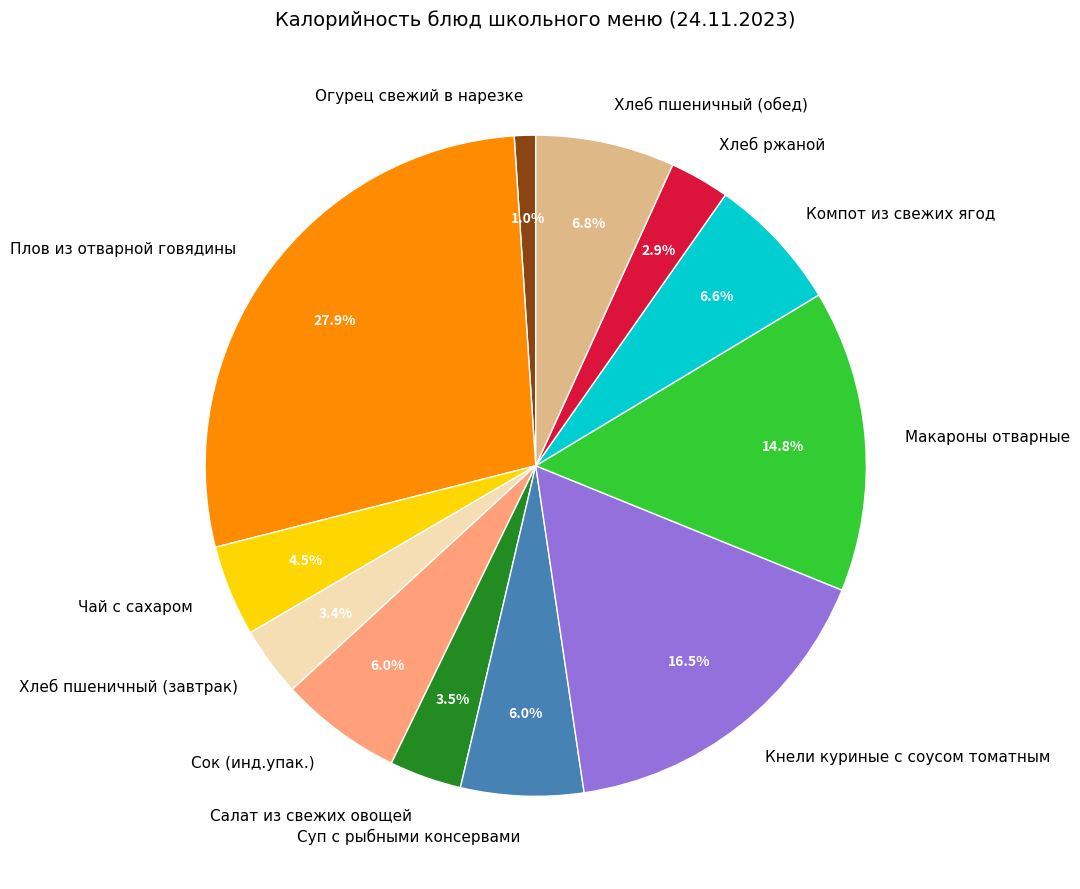

Is there any slice that represents more than half of the pie?

No